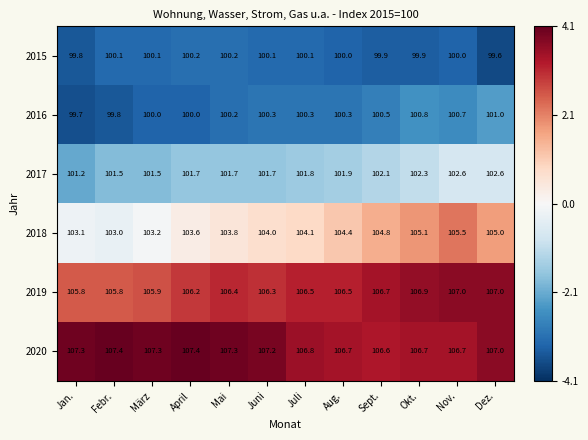

Rank the series by their maximum value, from lowest to highest.

2015, 2016, 2017, 2018, 2019, 2020